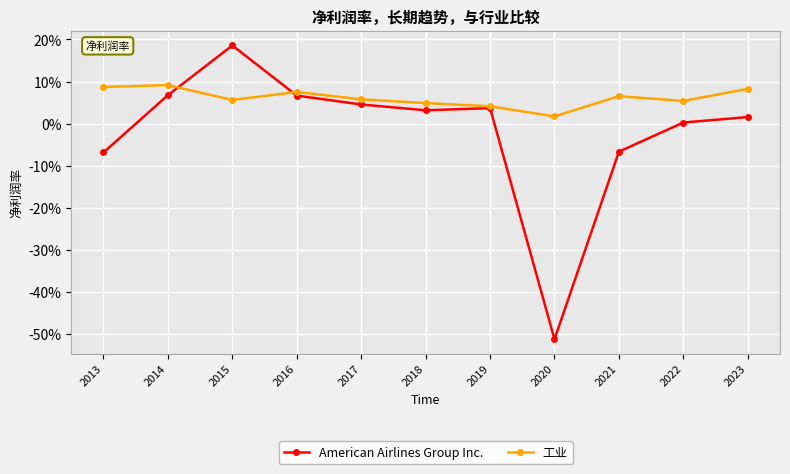

What is the minimum value for American Airlines Group Inc.?

-0.5